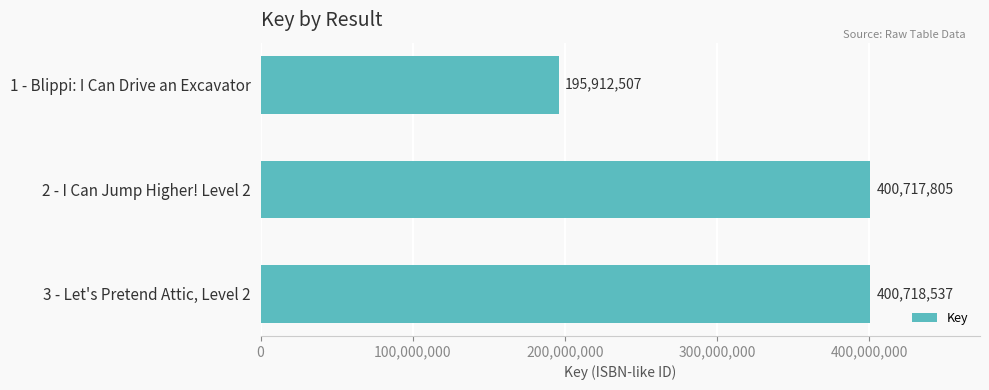

How many data points are less than 400717805?

1